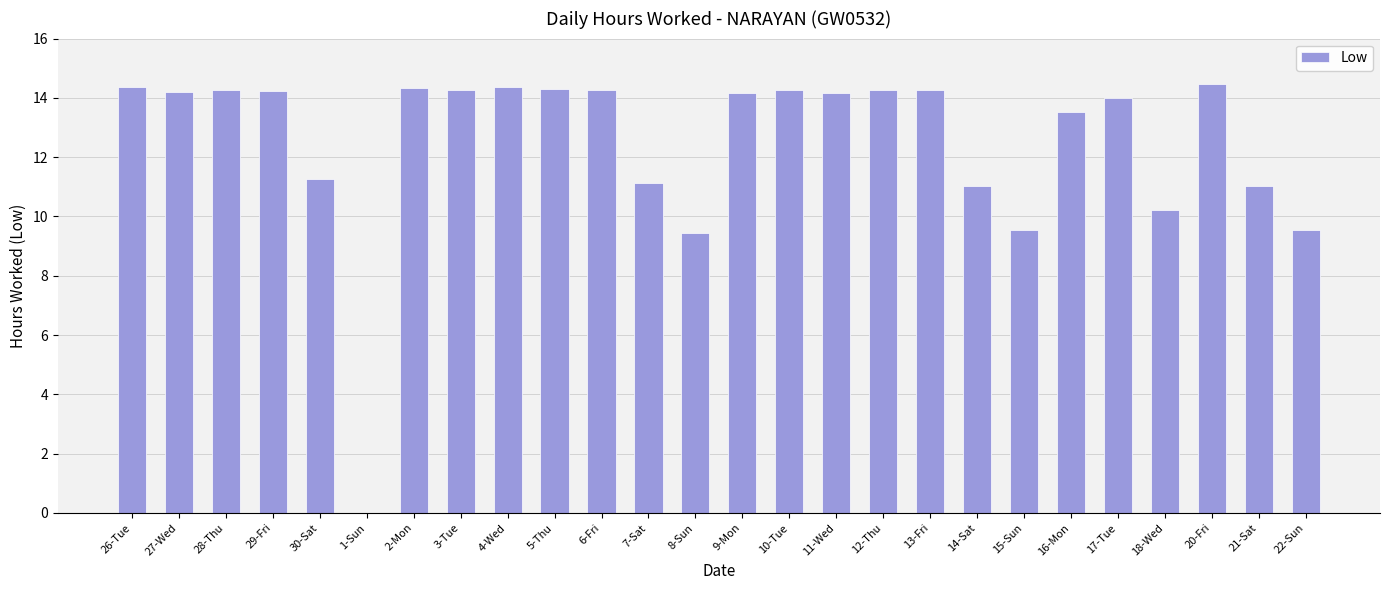

Which has a higher value, 26-Tue or 27-Wed?

26-Tue